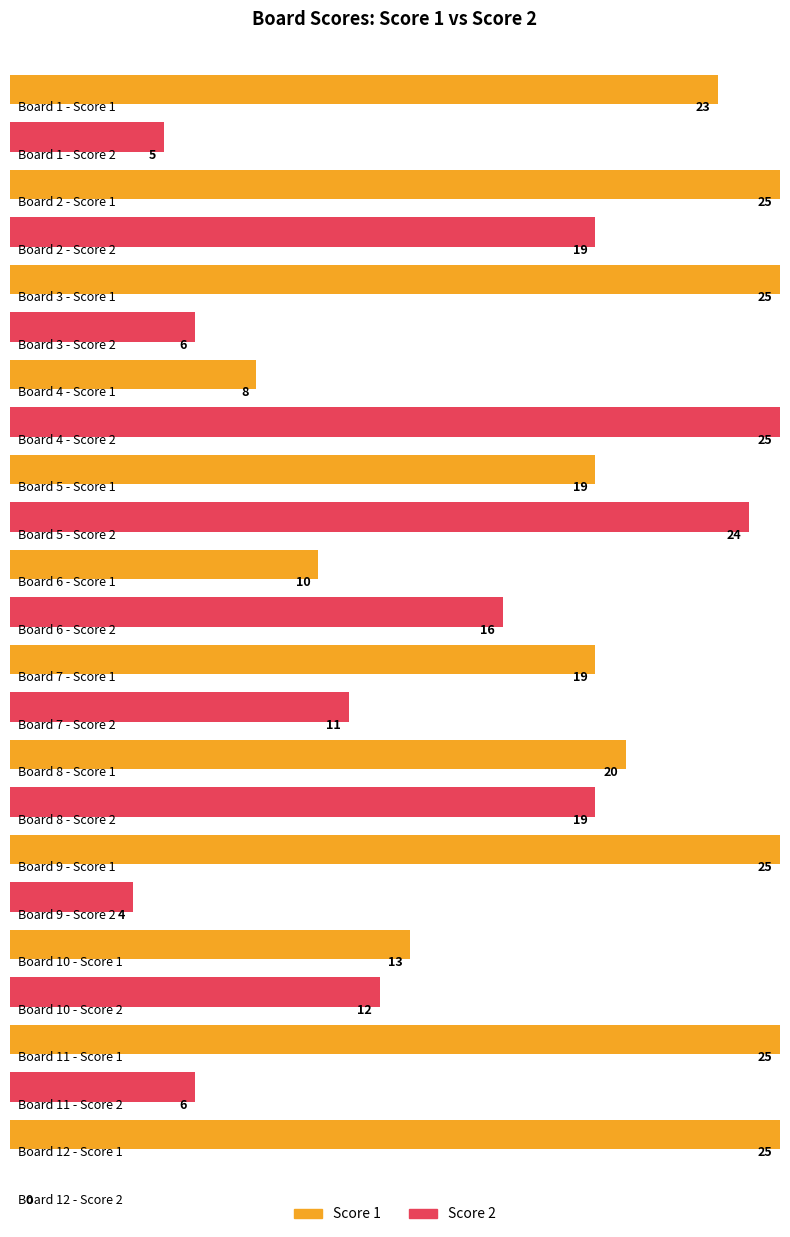

What is the value of the Score 2 bar at the 6th from the left?

16